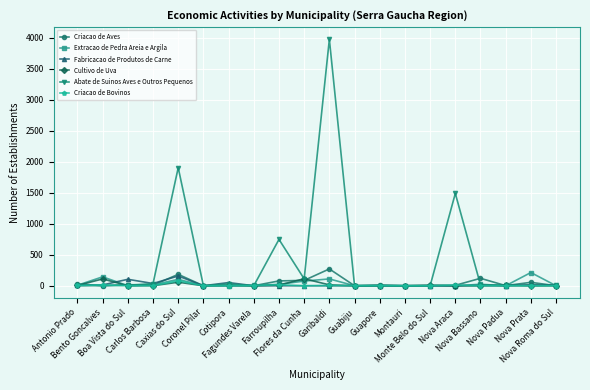

What are all the series names shown in the legend?

Criacao de Aves, Extracao de Pedra Areia e Argila, Fabricacao de Produtos de Carne, Cultivo de Uva, Abate de Suinos Aves e Outros Pequenos, Criacao de Bovinos